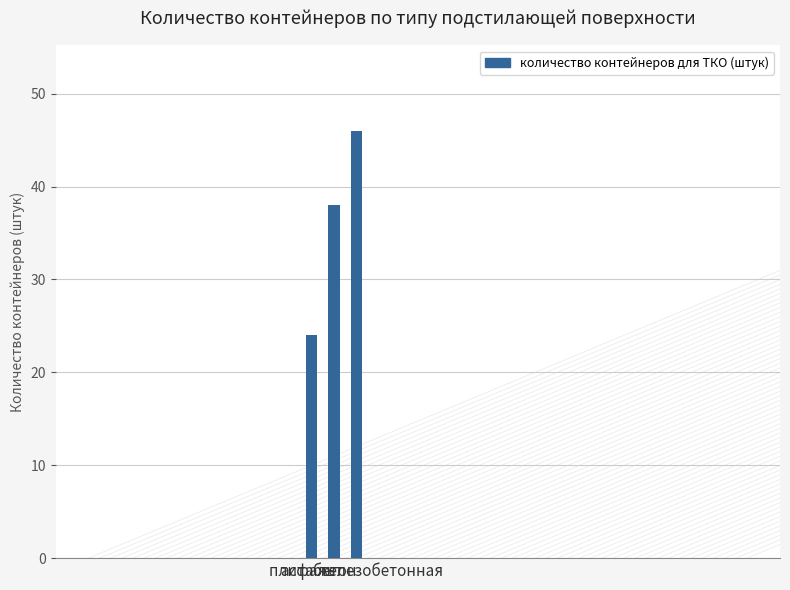

Is it true that the value at асфальт is 24?

True